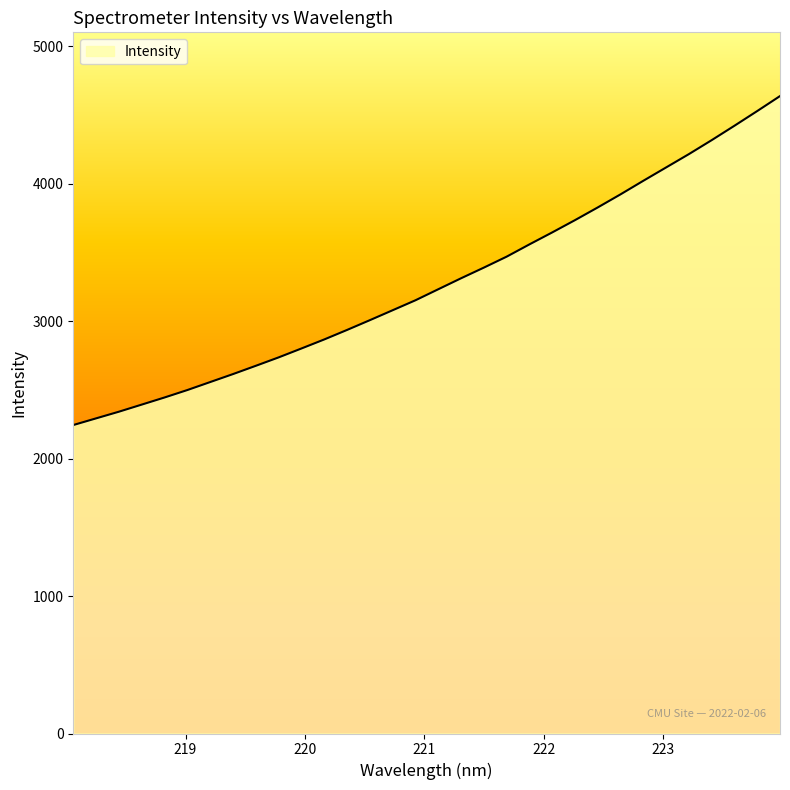

What is the difference between the maximum and second lowest values?

2344.1